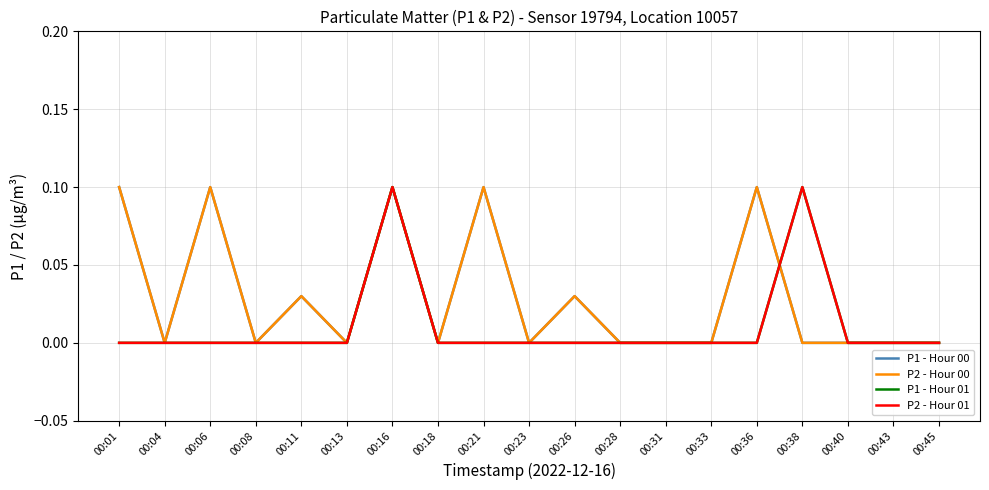

Is this an area chart (filled region under the line)?

No